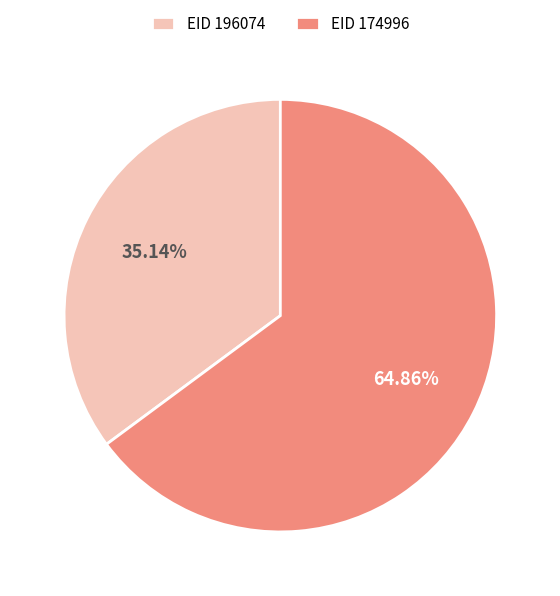

Which slice is the smallest?

EID 196074